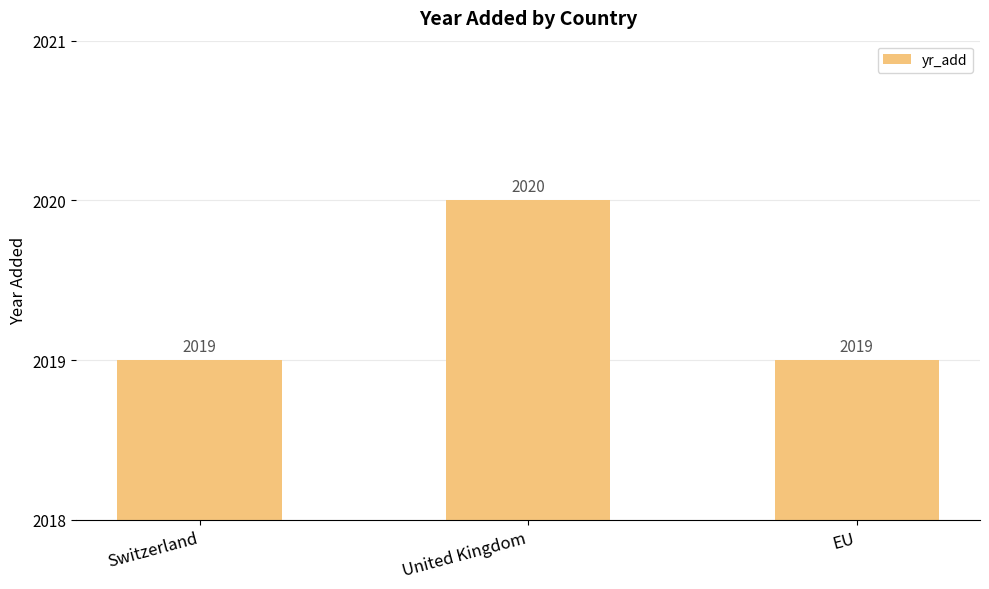

Is it true that the value at United Kingdom is 2020?

True